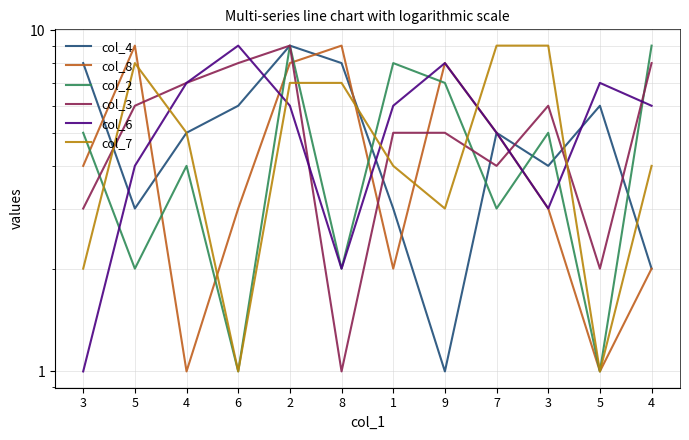

How many interior local valleys does the col_3 series have?

3